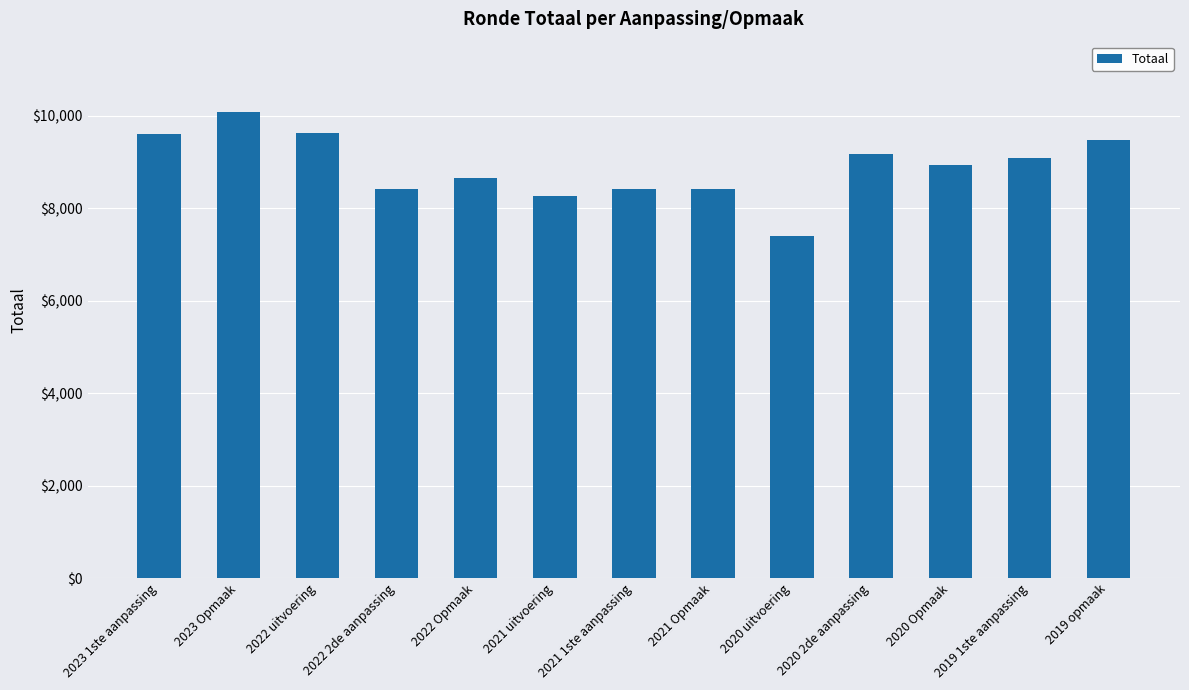

What position from the right is 2023 Opmaak?

12